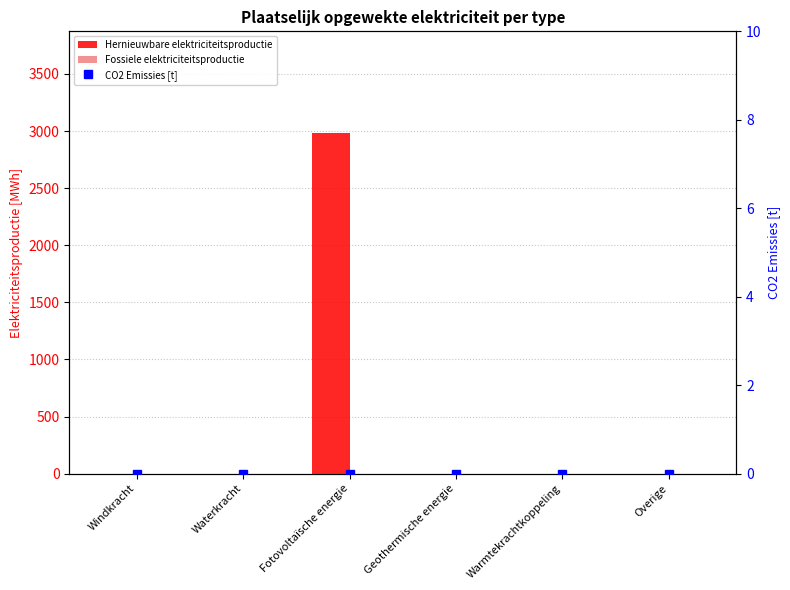

Where is CO2 Emissies [t] nearest to the value 0?

Windkracht